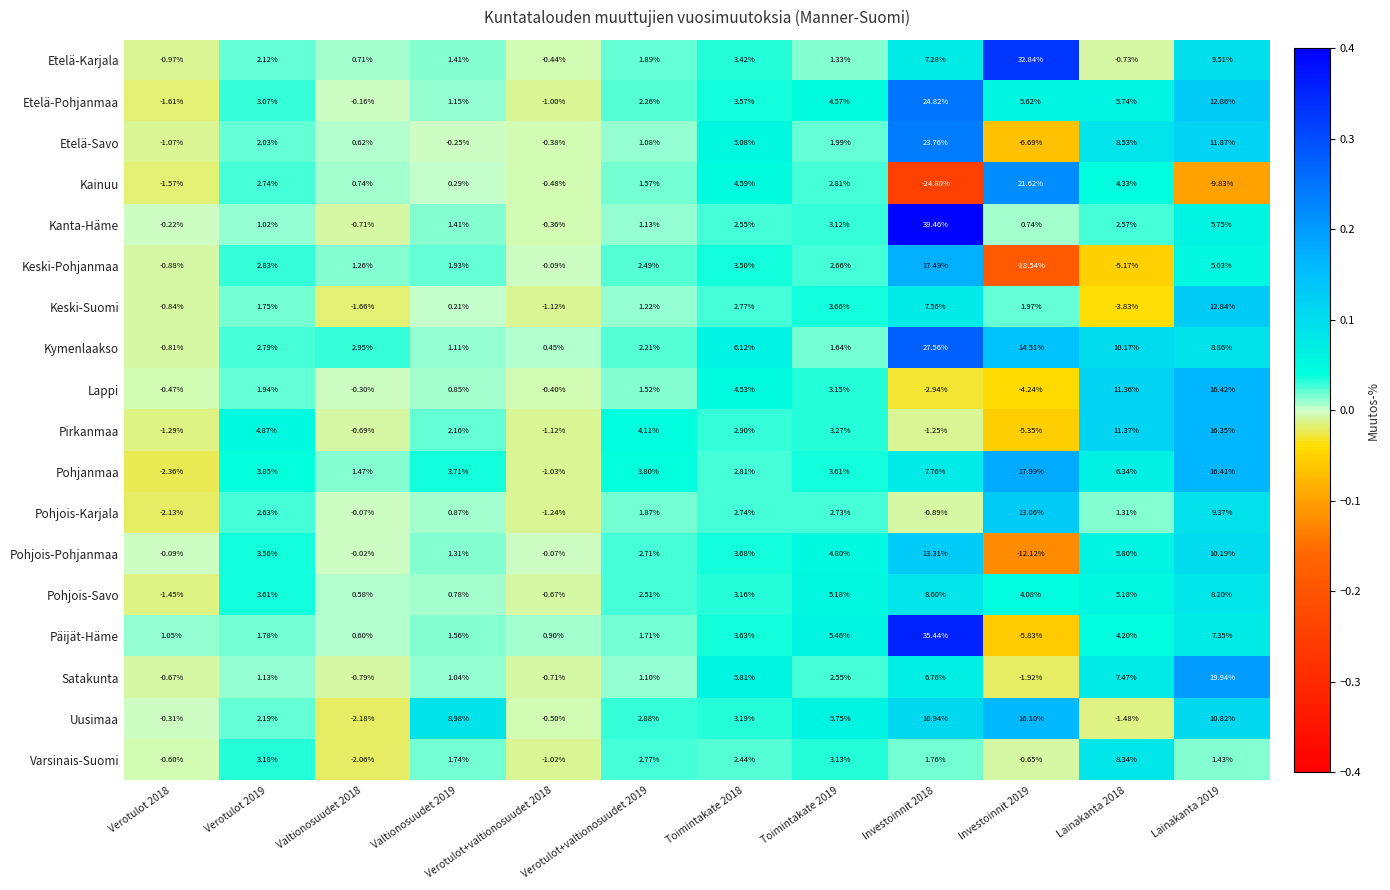

Which series has the widest spread of values?

Kainuu